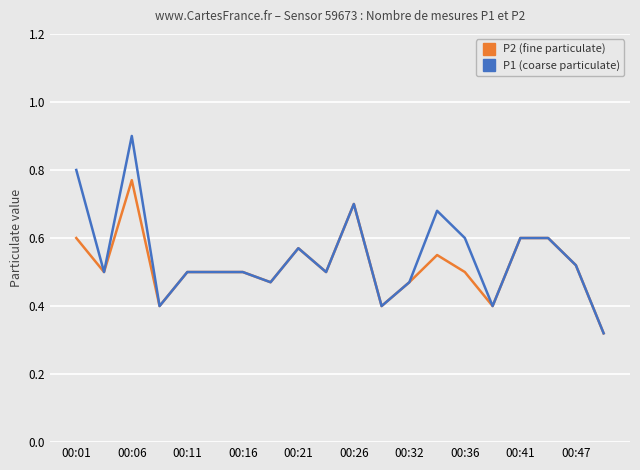

True or false: P2 (fine particulate) has more than 0 interior local peaks.

True